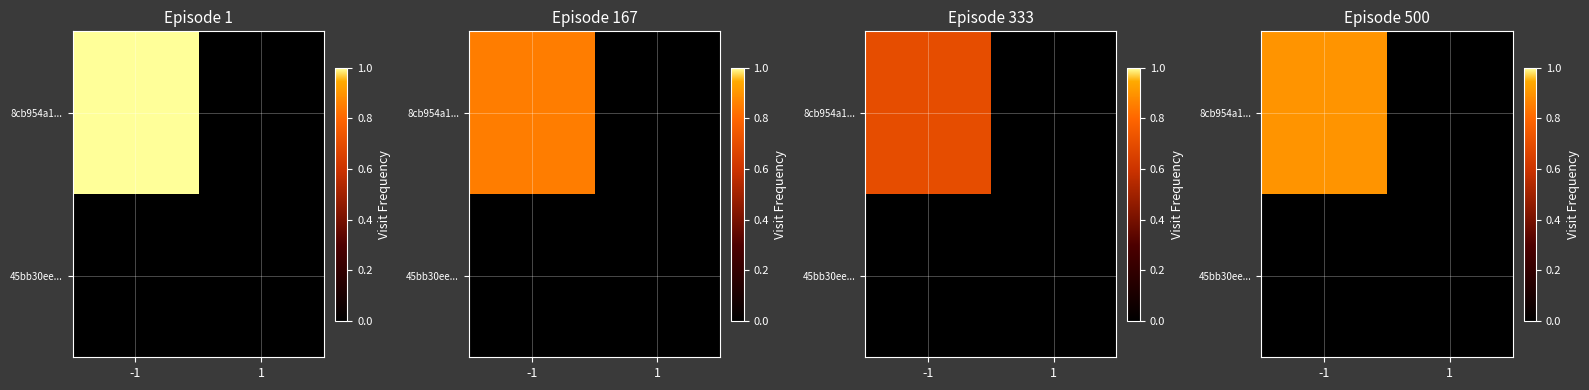

List the series in order of their peak value, lowest first.

45bb30ee..., 8cb954a1...